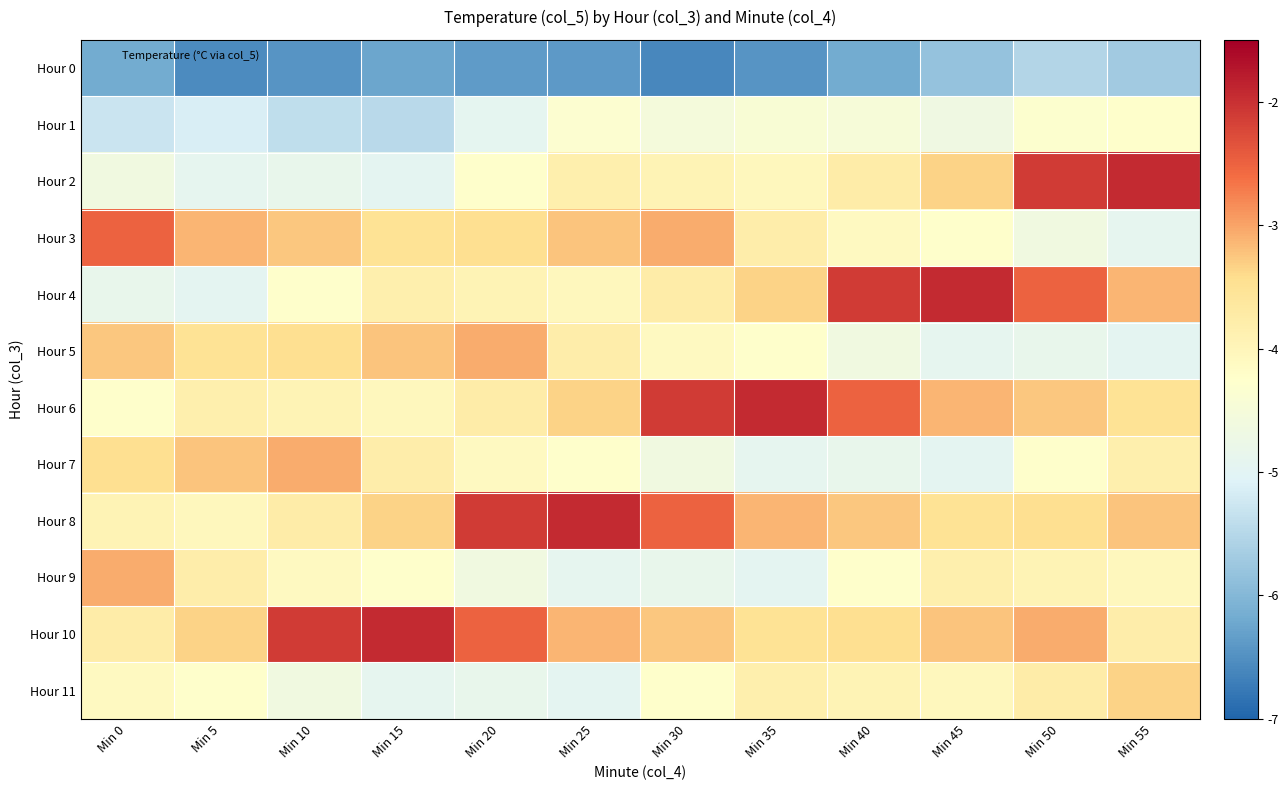

What is the spread (max minus min) of values at Min 10?

4.3